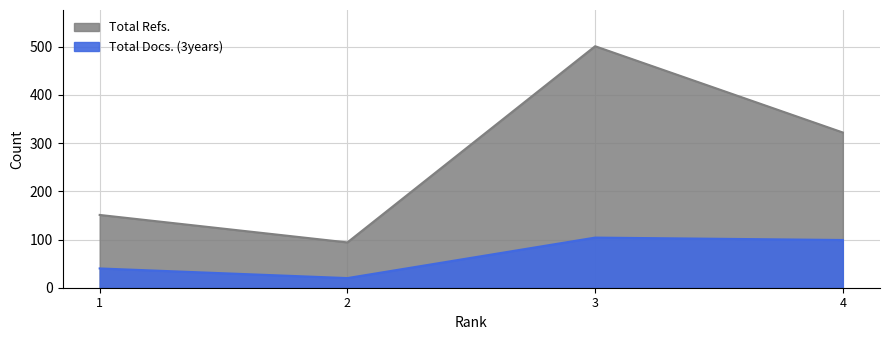

Is it true that Total Docs. (3years) equals 99 at 4?

True